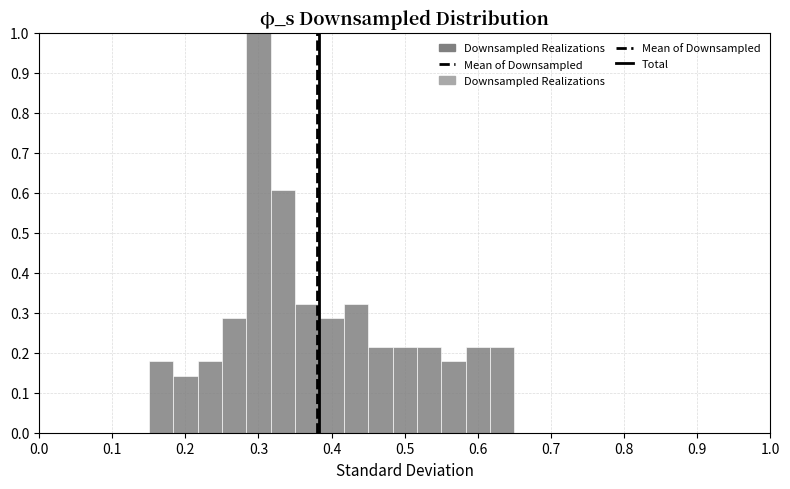

Around what value on the x-axis is the tallest bar? Give the approximate position of its centre, as read against the axis.

0.30